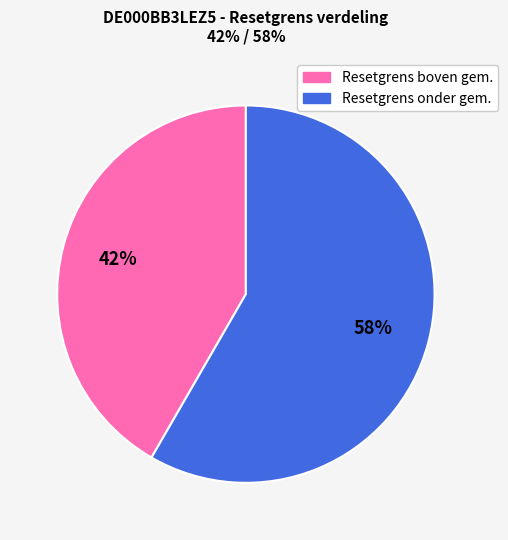

How many segments does this pie chart have?

2